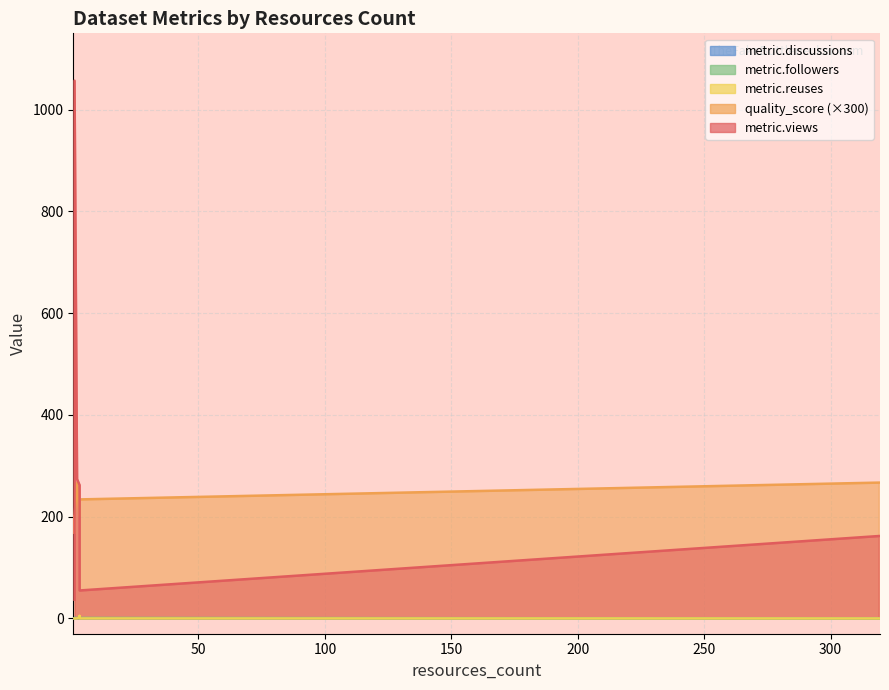

Which has a higher value, 3 or 1?

1